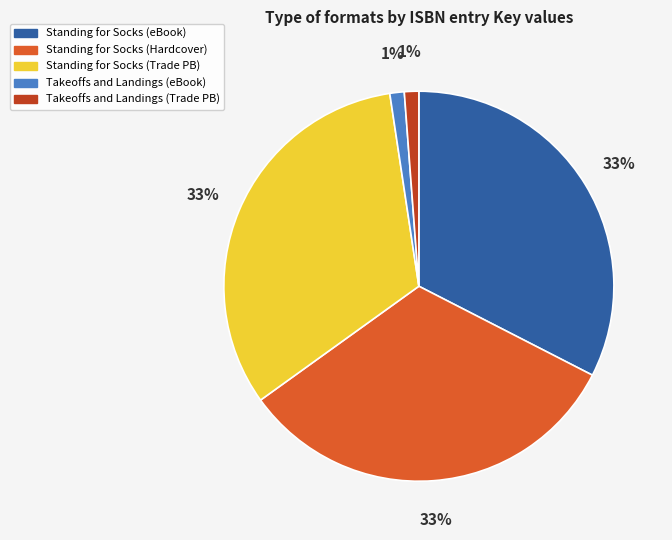

To the nearest percent, what is the combined percentage of Standing for Socks (Trade PB) and Standing for Socks (eBook)?

65%